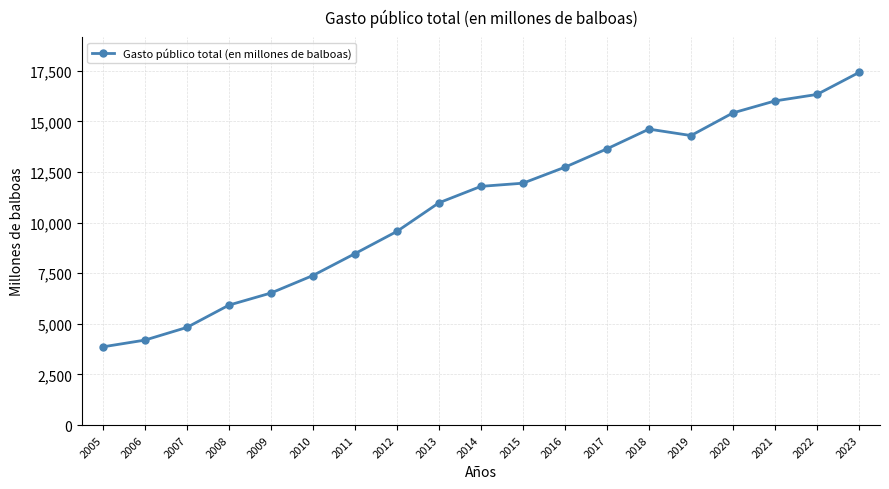

What is the smallest value displayed?

3862.7